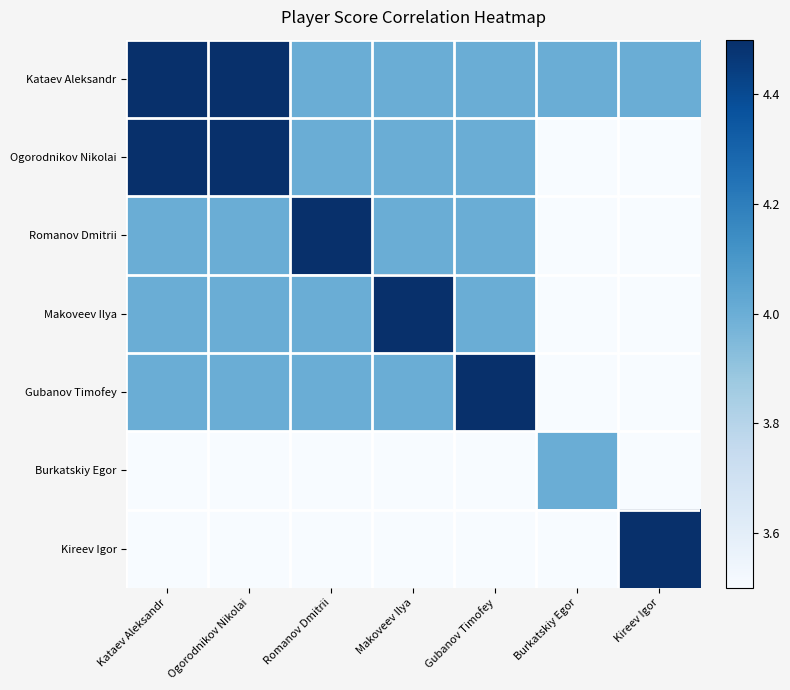

Reading right to left, extract all data points from this chart.

Kataev Aleksandr: Kireev Igor=4.0	Burkatskiy Egor=4.0	Gubanov Timofey=4.0	Makoveev Ilya=4.0	Romanov Dmitrii=4.0	Ogorodnikov Nikolai=4.5	Kataev Aleksandr=4.5
Ogorodnikov Nikolai: Kireev Igor=3.5	Burkatskiy Egor=3.5	Gubanov Timofey=4.0	Makoveev Ilya=4.0	Romanov Dmitrii=4.0	Ogorodnikov Nikolai=4.5	Kataev Aleksandr=4.5
Romanov Dmitrii: Kireev Igor=3.5	Burkatskiy Egor=3.5	Gubanov Timofey=4.0	Makoveev Ilya=4.0	Romanov Dmitrii=4.5	Ogorodnikov Nikolai=4.0	Kataev Aleksandr=4.0
Makoveev Ilya: Kireev Igor=3.5	Burkatskiy Egor=3.5	Gubanov Timofey=4.0	Makoveev Ilya=4.5	Romanov Dmitrii=4.0	Ogorodnikov Nikolai=4.0	Kataev Aleksandr=4.0
Gubanov Timofey: Kireev Igor=3.5	Burkatskiy Egor=3.5	Gubanov Timofey=4.5	Makoveev Ilya=4.0	Romanov Dmitrii=4.0	Ogorodnikov Nikolai=4.0	Kataev Aleksandr=4.0
Burkatskiy Egor: Kireev Igor=3.5	Burkatskiy Egor=4.0	Gubanov Timofey=3.5	Makoveev Ilya=3.5	Romanov Dmitrii=3.5	Ogorodnikov Nikolai=3.5	Kataev Aleksandr=3.5
Kireev Igor: Kireev Igor=4.5	Burkatskiy Egor=3.5	Gubanov Timofey=3.5	Makoveev Ilya=3.5	Romanov Dmitrii=3.5	Ogorodnikov Nikolai=3.5	Kataev Aleksandr=3.5